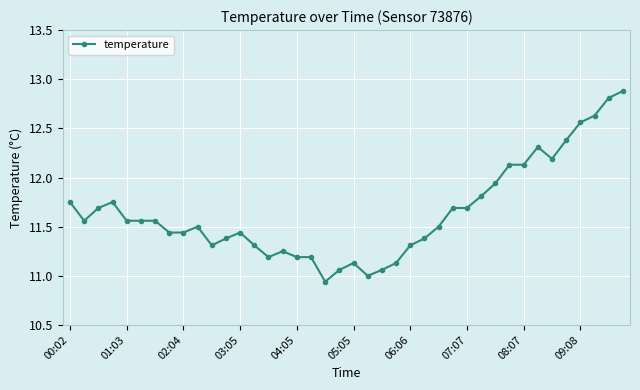

What is the sum of all values?

465.7